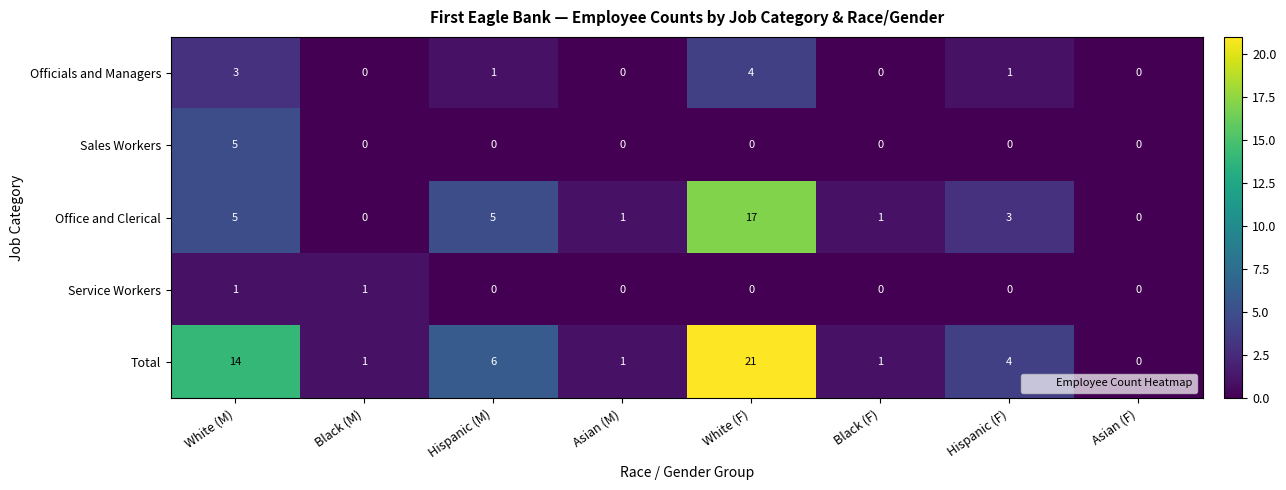

What is the approximate value of Officials and Managers at White (M)?

3